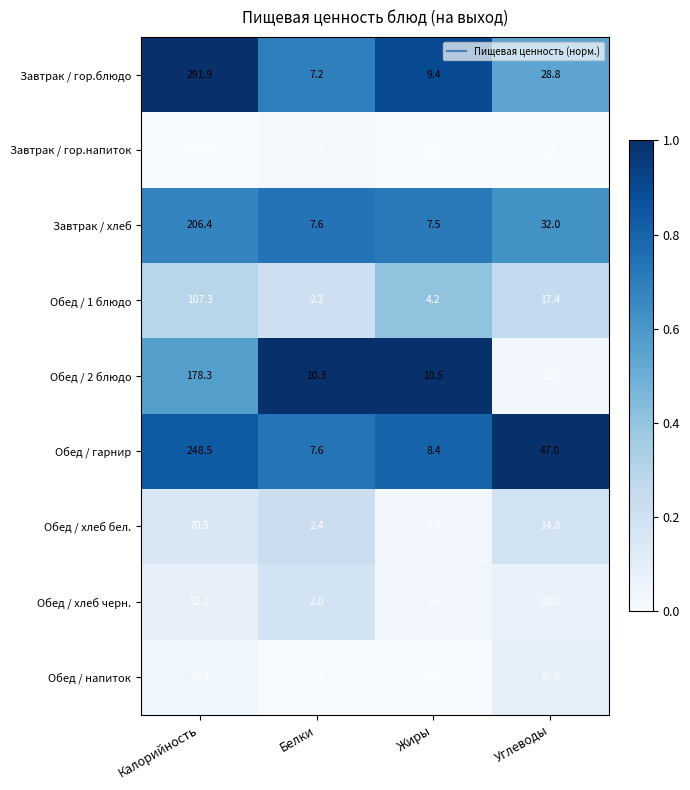

How many series are shown in this chart?

9